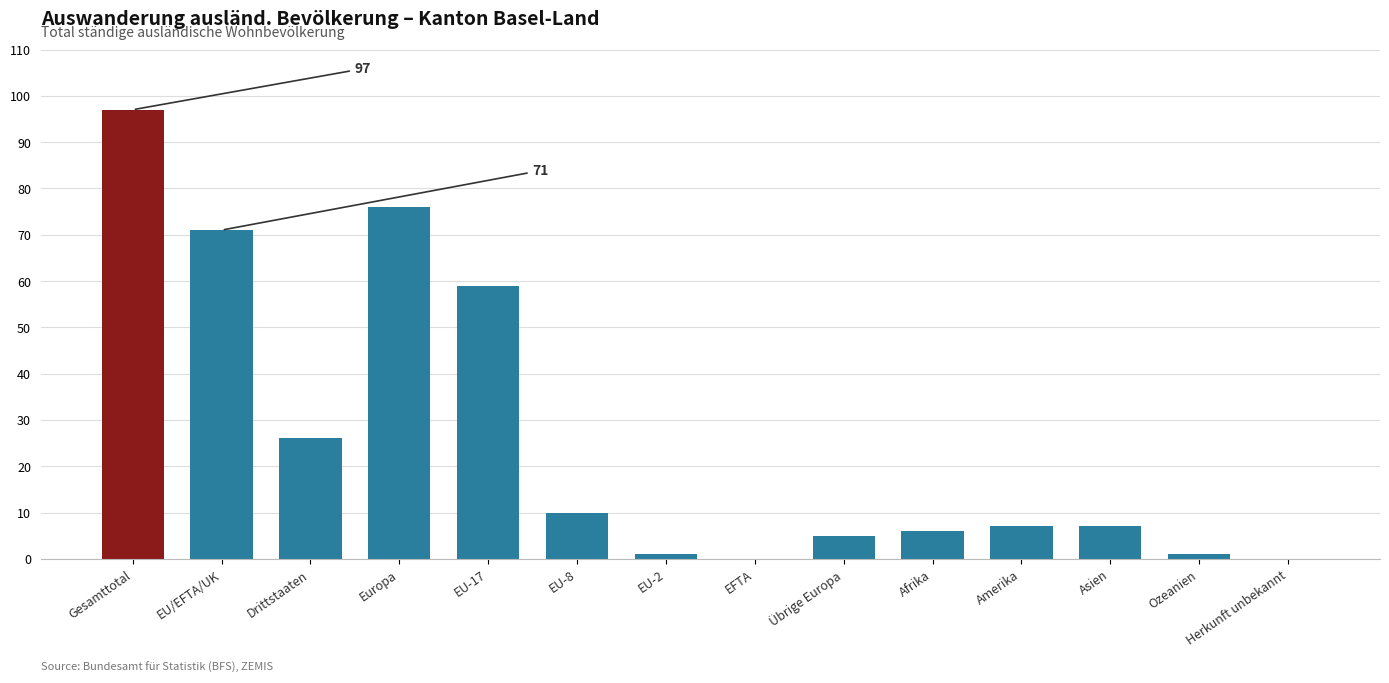

Between EU-8 and EU-2, which is larger?

EU-8